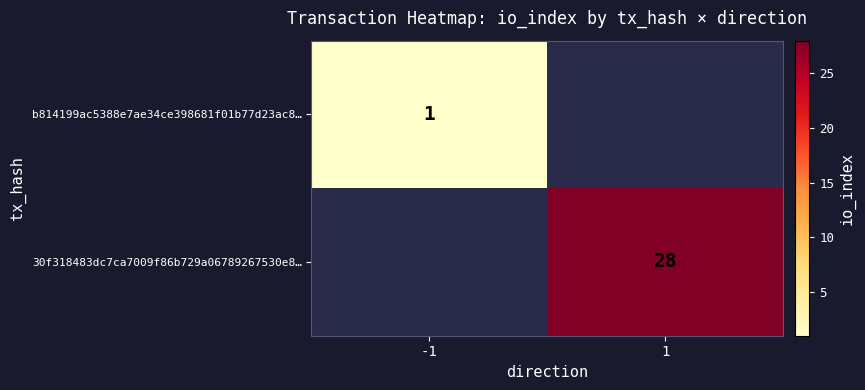

Is the value of b814199ac5388e7ae34ce398681f01b77d23ac8… at -1 greater than the value of 30f318483dc7ca7009f86b729a06789267530e8… at 1?

No